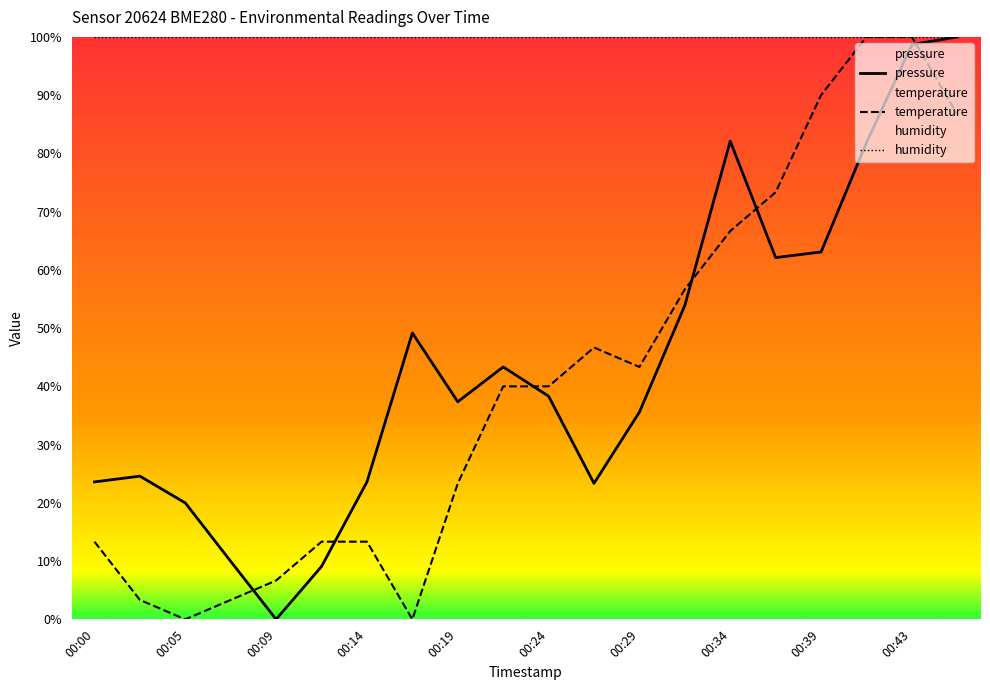

Which series ends up on top after the final intersection of pressure and temperature?

pressure